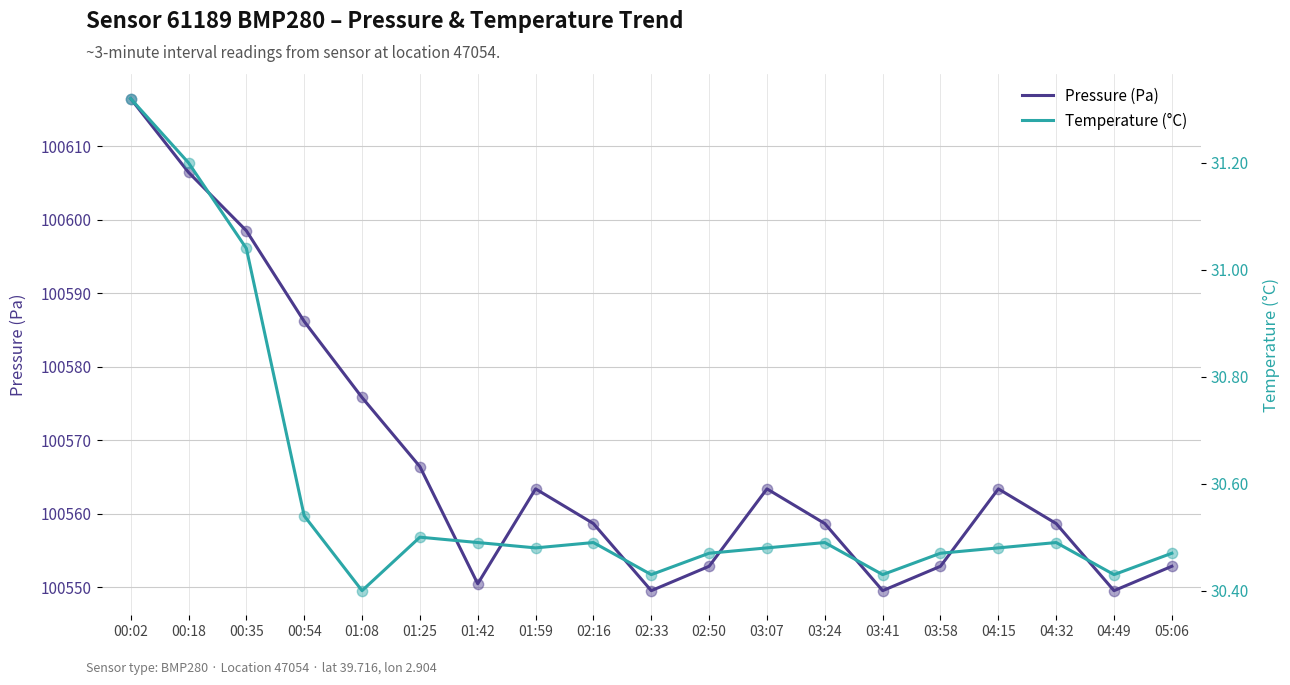

Which series has the largest Y range (max minus min)?

Pressure (Pa)